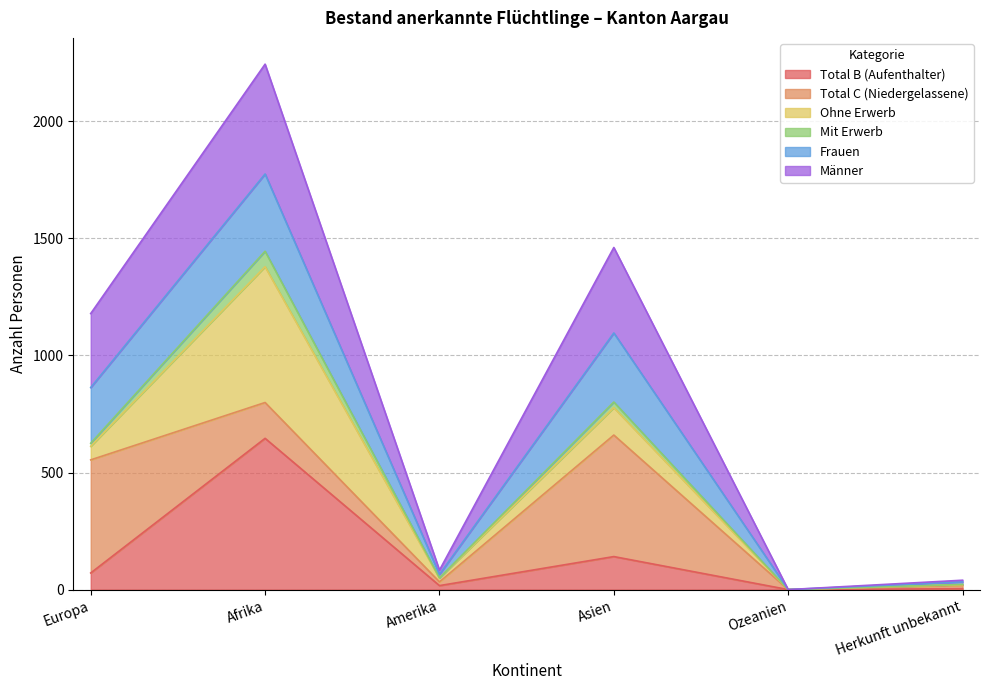

What is the maximum value for Total B (Aufenthalter)?

646